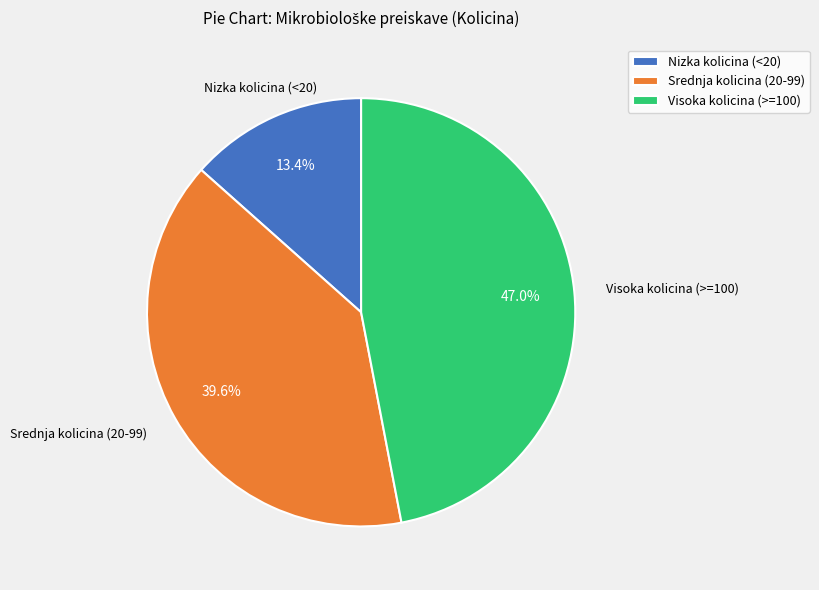

Between Nizka kolicina (<20) and Srednja kolicina (20-99), which is larger?

Srednja kolicina (20-99)